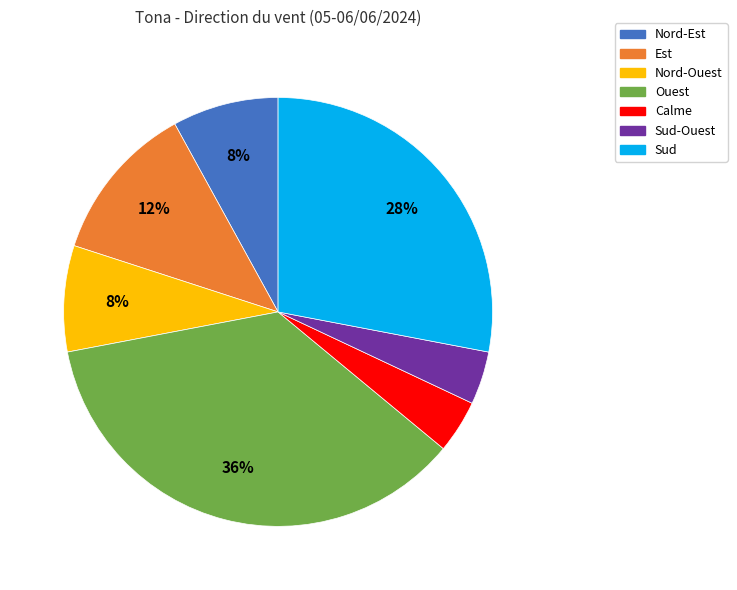

Is there any slice that represents more than half of the pie?

No